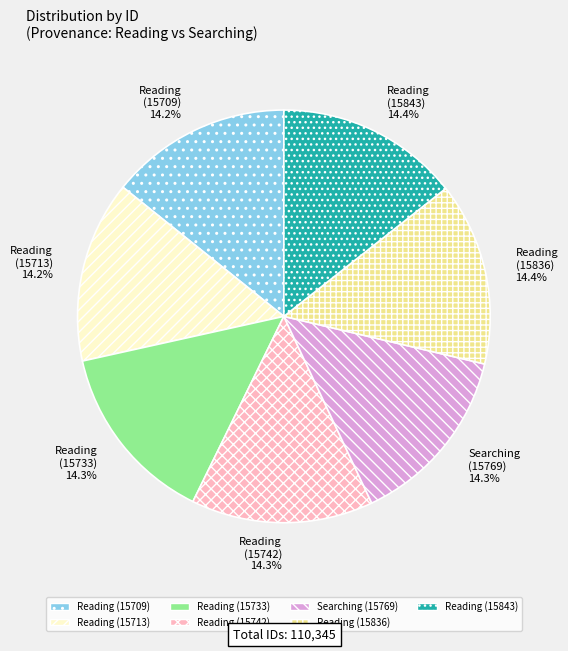

Does Reading (15843) represent more than half of the total?

No